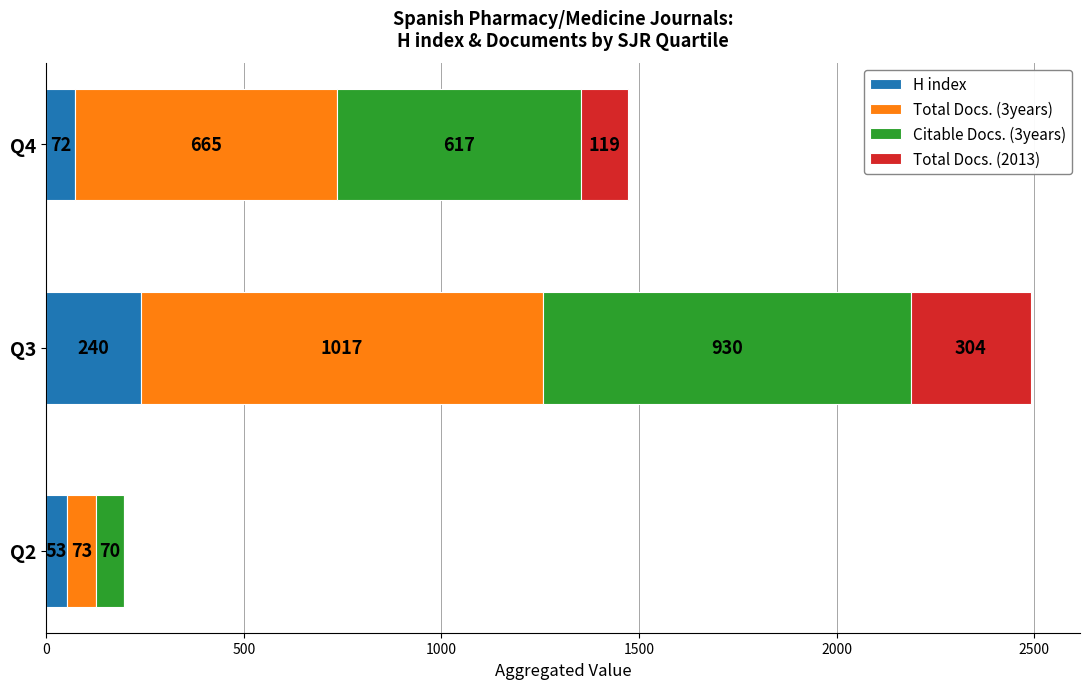

What is the highest value of the H index series?

240